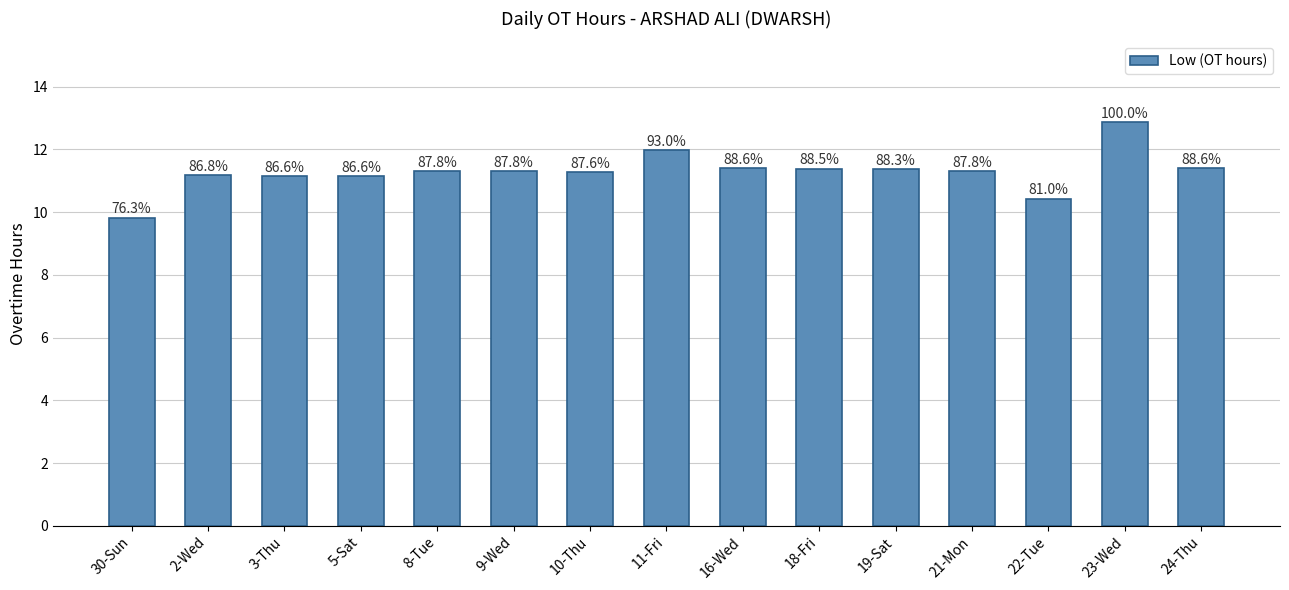

At which category does the chart reach its minimum across all series?

30-Sun